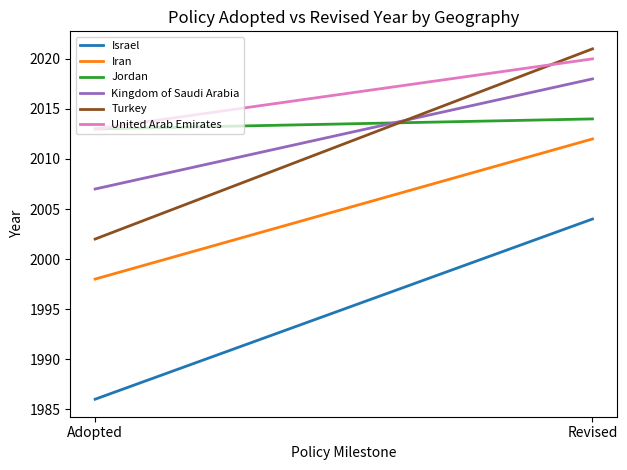

What is the label of the 1st point from the right?

Revised